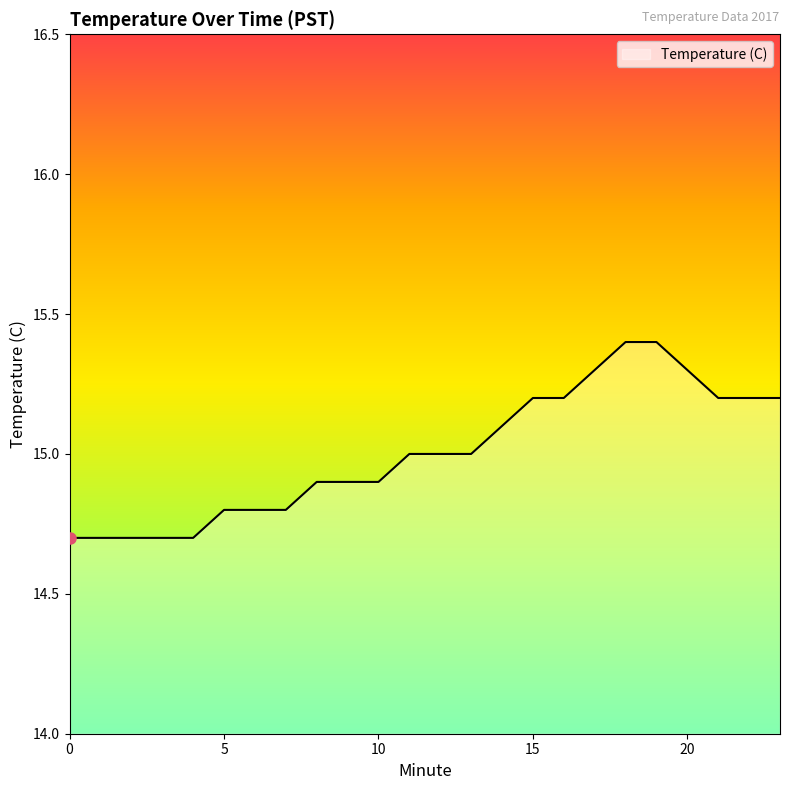

Reading right to left, transcribe all the data shown in this chart.

15.2	15.2	15.2	15.3	15.4	15.4	15.3	15.2	15.2	15.1	15.0	15.0	15.0	14.9	14.9	14.9	14.8	14.8	14.8	14.7	14.7	14.7	14.7	14.7